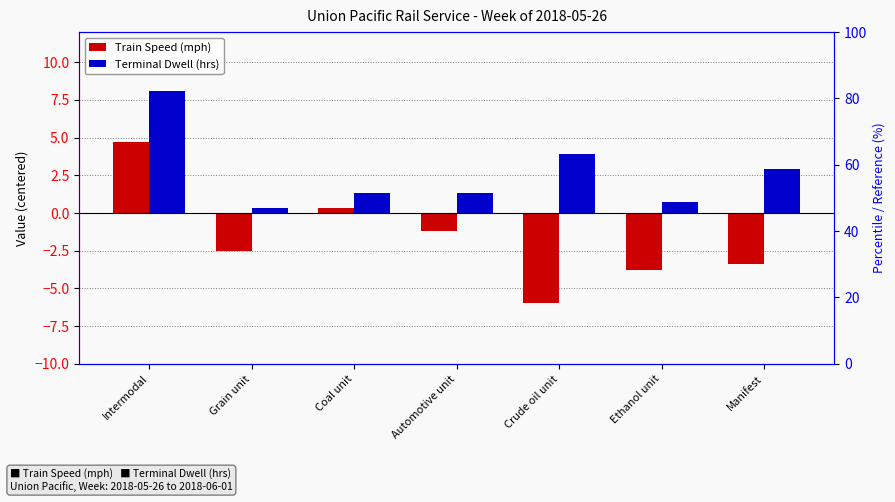

Is it true that Train Speed (mph) equals -2.5 at Grain unit?

True